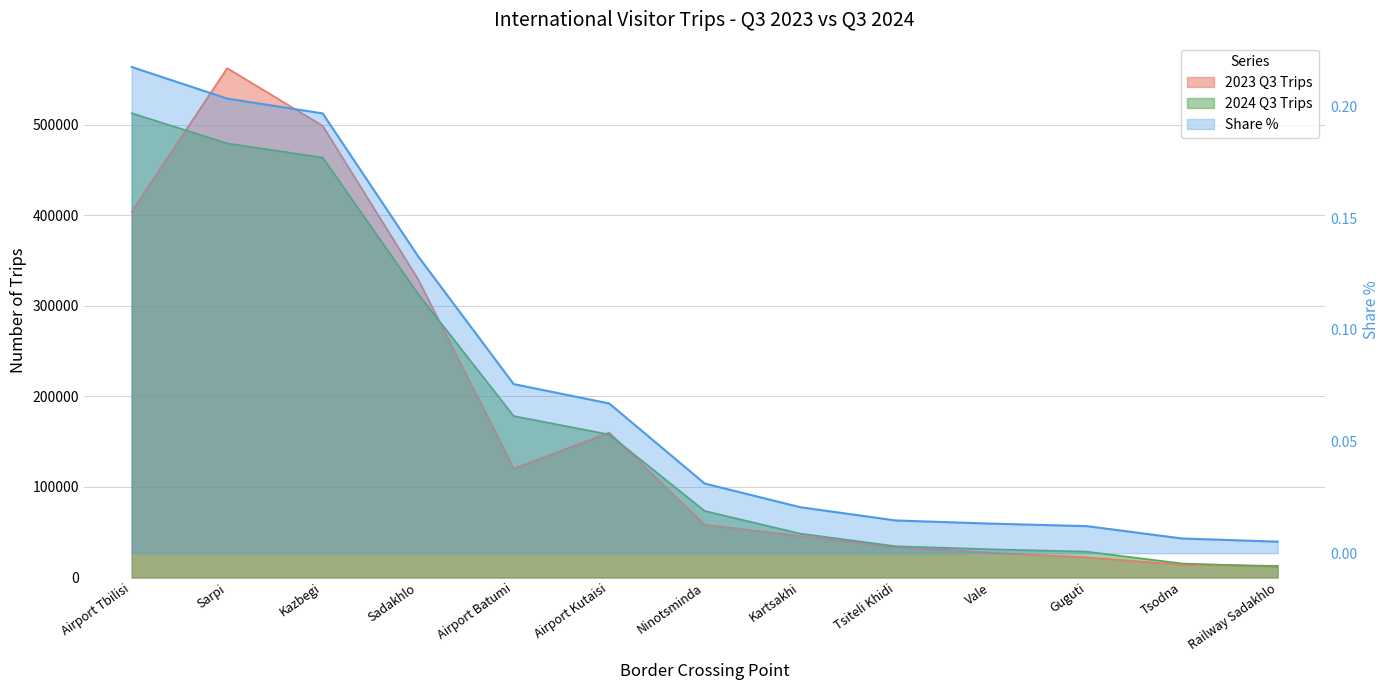

Reading left to right, extract all data points from this chart.

2023 Q3 Trips: 403942.0	562378.0	498648.0	329098.0	120205.0	159998.0	58235.0	45861.0	33766.0	27412.0	22302.0	14095.0	12964.0
2024 Q3 Trips: 512642.0	479294.0	463676.0	312951.0	178271.0	157886.0	73459.0	48497.0	34510.0	31188.0	28556.0	15493.0	12186.0
Share %: 0.2	0.2	0.2	0.1	0.1	0.1	0.0	0.0	0.0	0.0	0.0	0.0	0.0